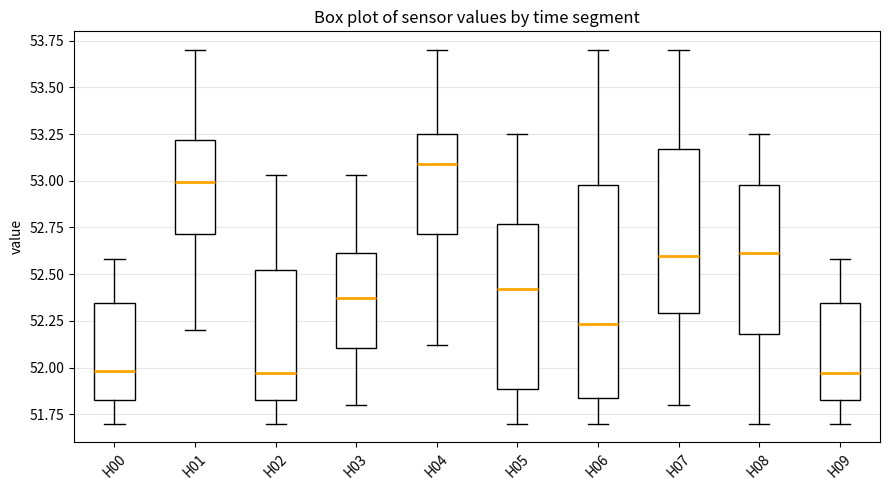

Where is the lower edge of the box for H06 on the y-axis? The values are not printed on the chart, so give them approximately, as read against the axis.

51.85